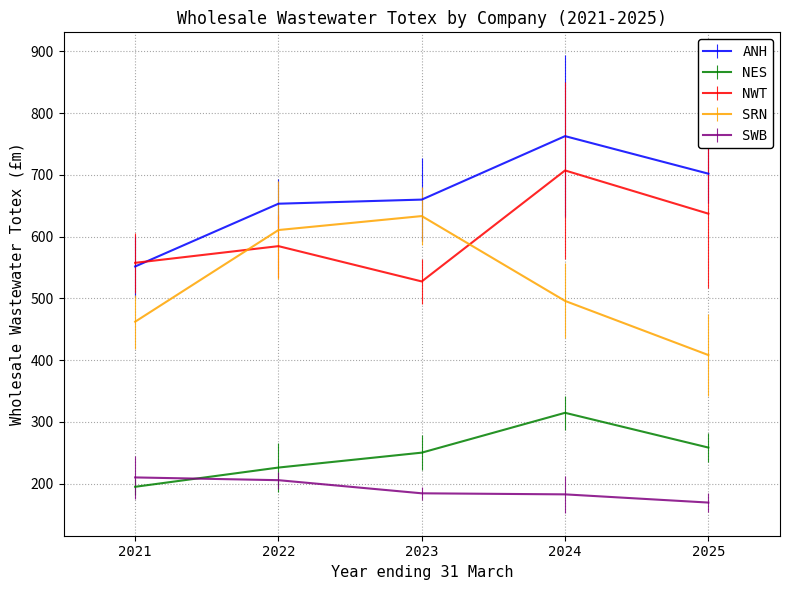

What value does the SWB series have at 2022?

205.4